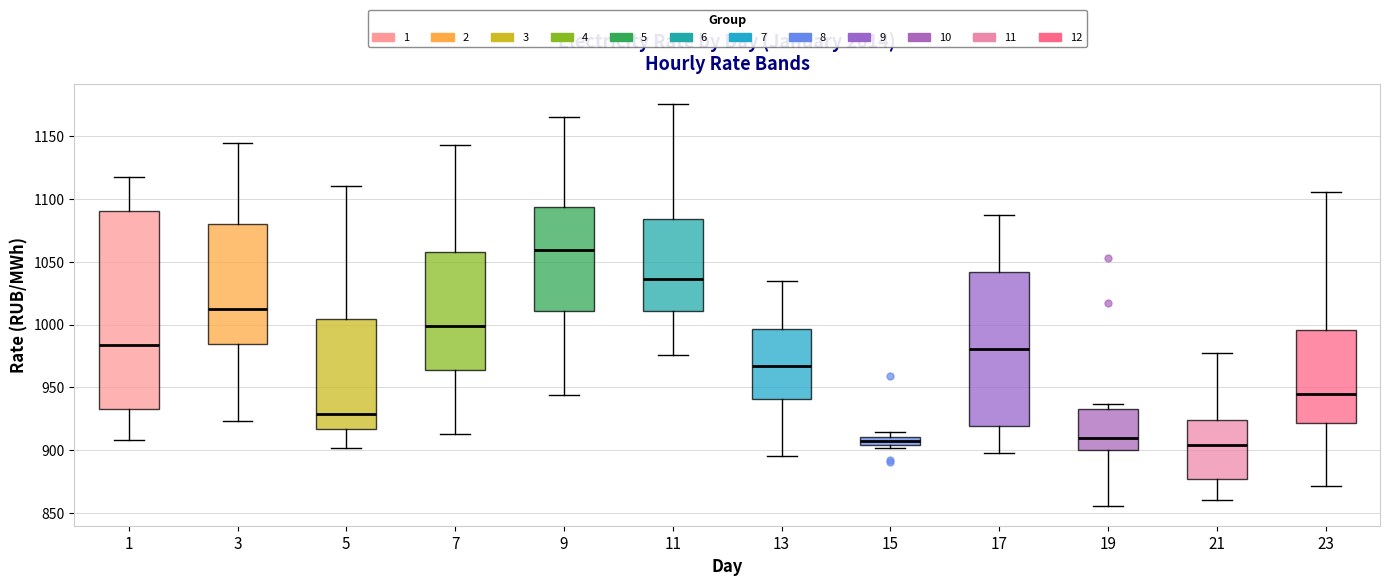

Where is the lower edge of the box at x = 15 on the y-axis? The values are not printed on the chart, so give them approximately, as read against the axis.

905